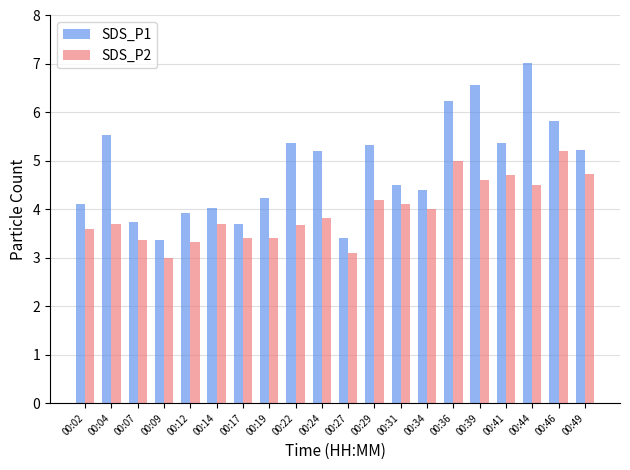

What is the difference between the highest and lowest values at 00:41?

0.7